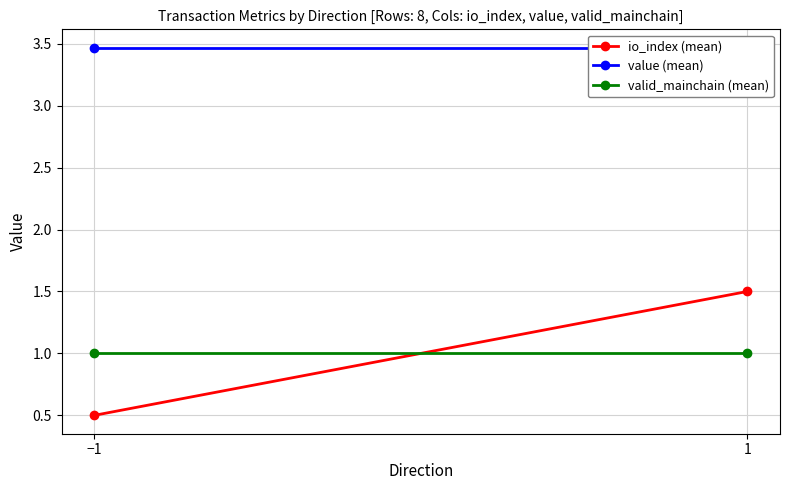

What is the lowest value of the valid_mainchain (mean) series?

1.0